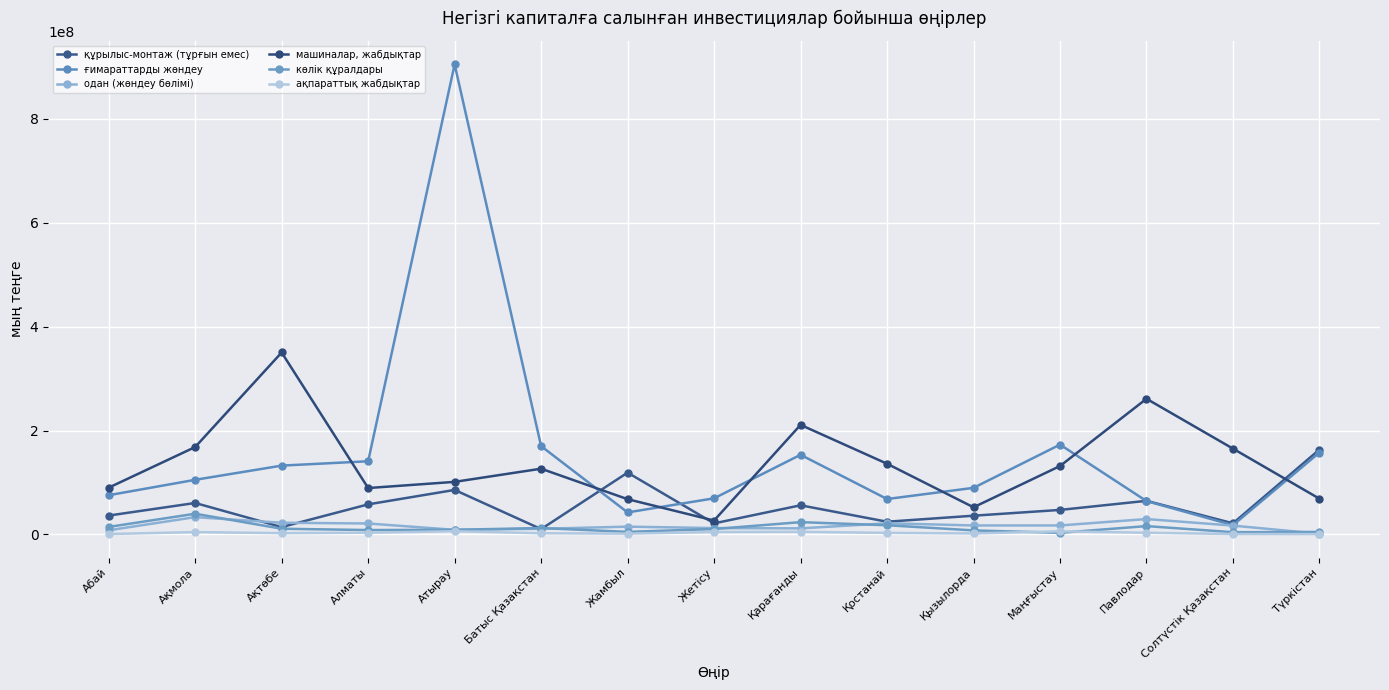

How many lines are shown in the chart?

6